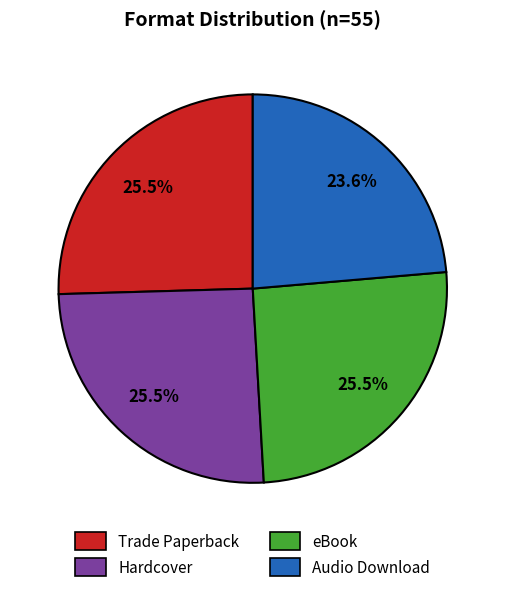

To the nearest percent, what is the difference between the largest and smallest slice percentages?

2%